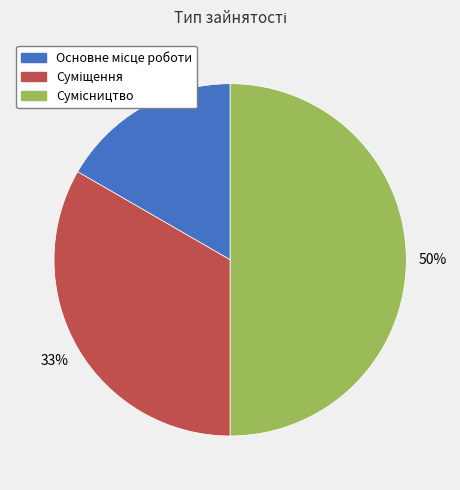

To the nearest percent, what is the difference between the largest and smallest slice percentages?

33%